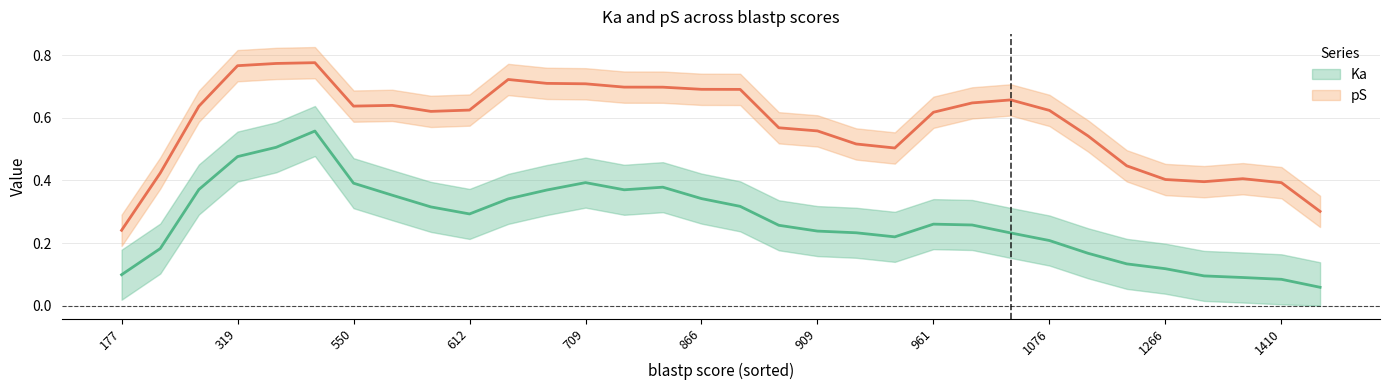

At how many categories does at least one series exceed 0?

35